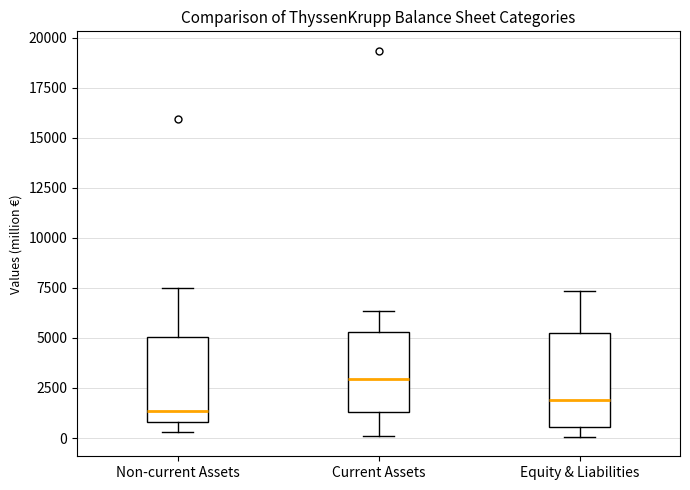

Reading left to right, transcribe this box plot: for each box, give where its median line is, the range the box spans, and where its two whiskers end, as read against the y-axis. The values are not printed on the chart, so give them approximately, as read against the axis.

Non-current Assets: median 1500, box 1000 to 5000, whiskers 500 to 7500
Current Assets: median 3000, box 1500 to 5500, whiskers 0 to 6500
Equity & Liabilities: median 2000, box 500 to 5500, whiskers 0 to 7500